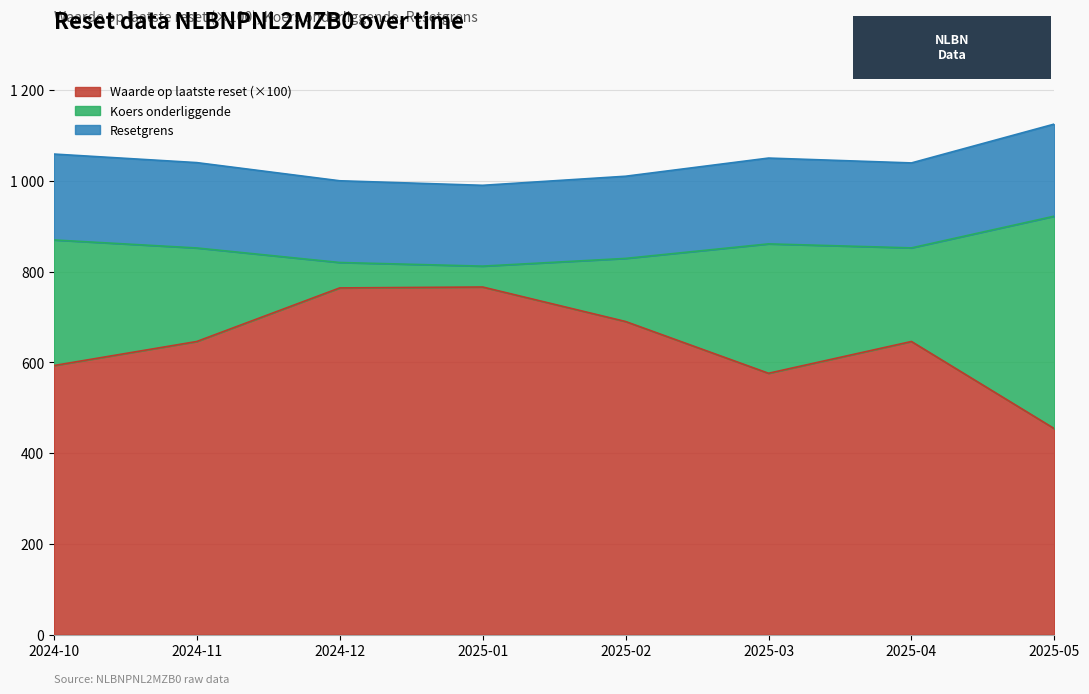

What are all the series names shown in the legend?

Waarde op laatste reset (×100), Koers onderliggende, Resetgrens